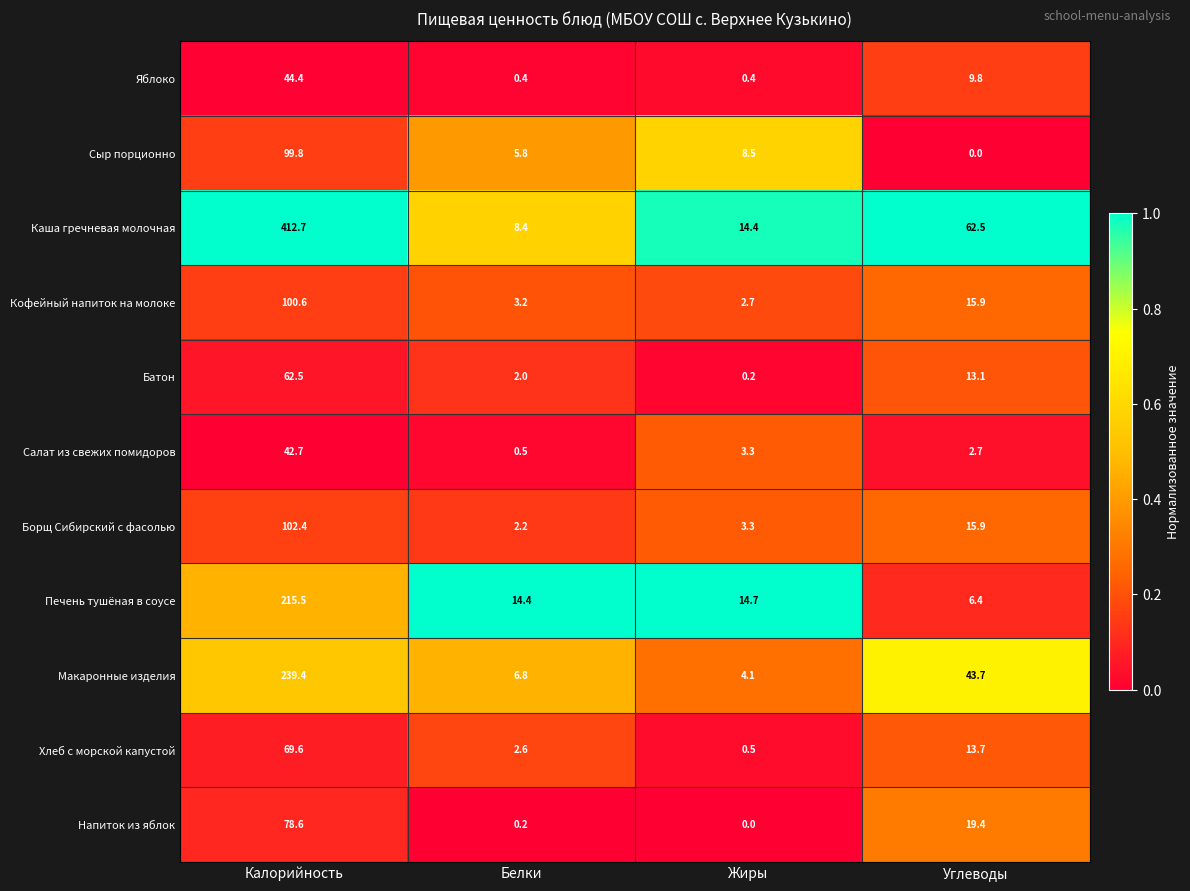

What is the difference between the highest and lowest values at Калорийность?

370.0